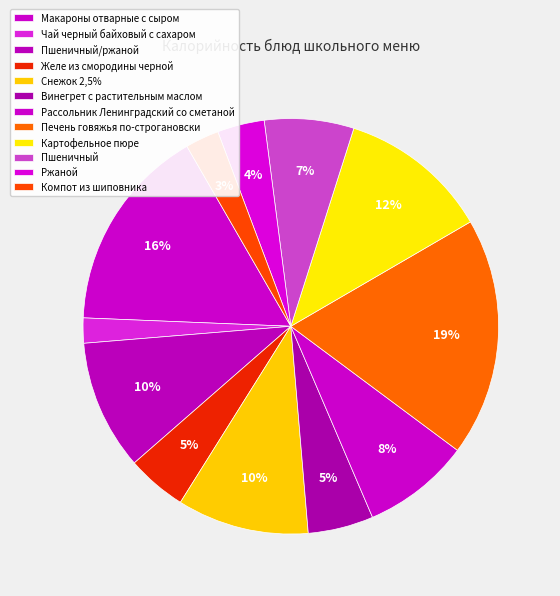

Does Снежок 2,5% account for over 50% of the chart?

No